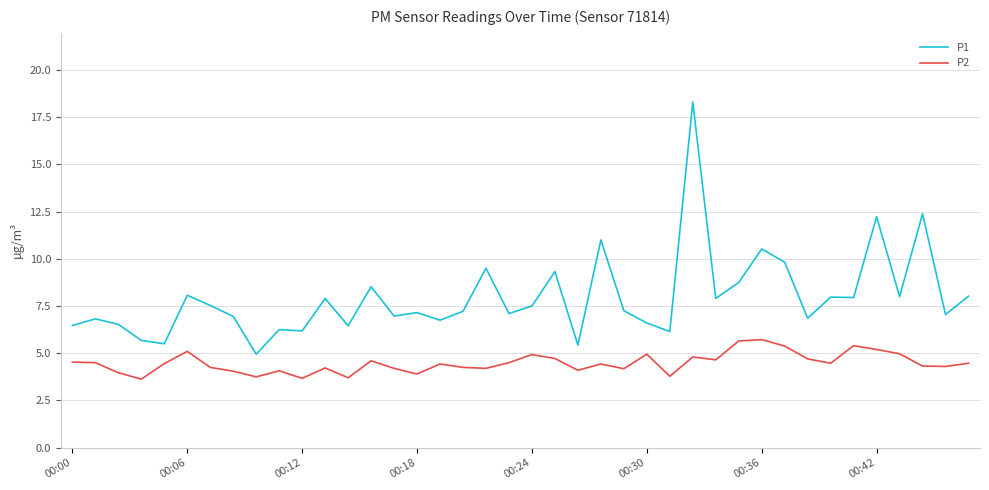

Rank the series by their maximum value, from lowest to highest.

P2, P1